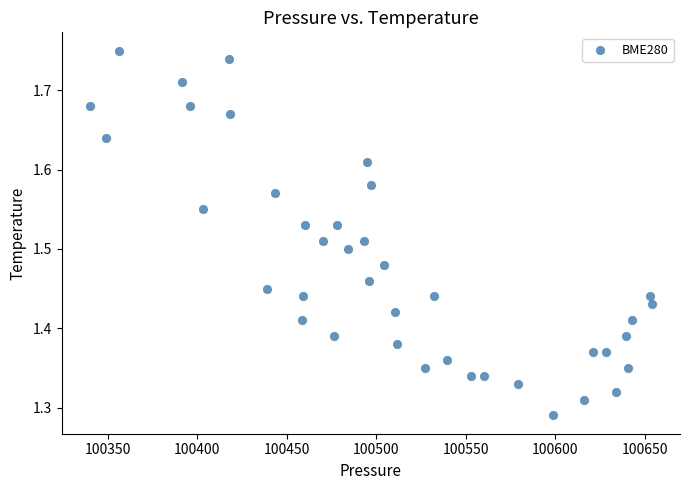

What is the range of Y values (max minus min)?

0.5